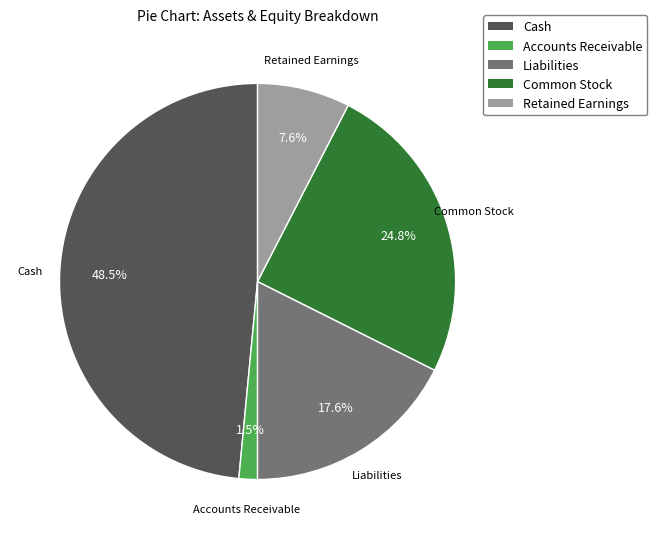

How many slices are in this pie chart?

5